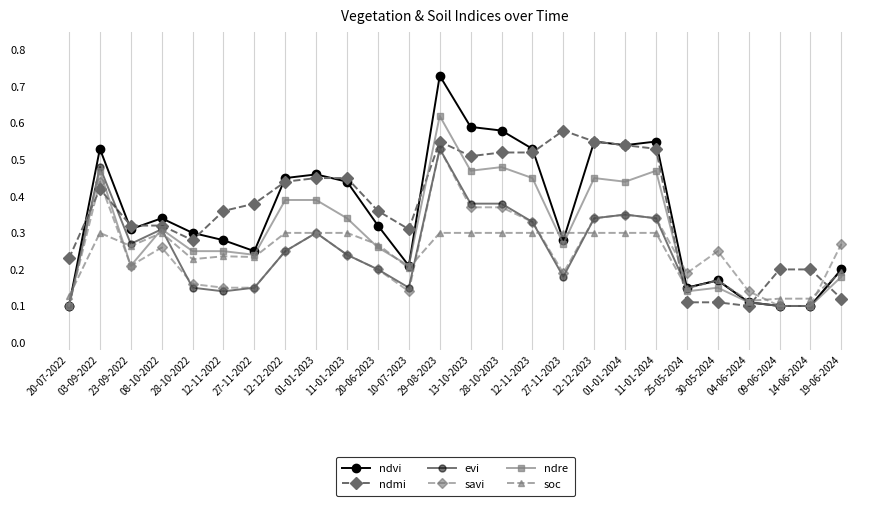

Reading left to right, transcribe all the data shown in this chart.

ndvi: 0.1	0.5	0.3	0.3	0.3	0.3	0.2	0.5	0.5	0.4	0.3	0.2	0.7	0.6	0.6	0.5	0.3	0.6	0.5	0.6	0.1	0.2	0.1	0.1	0.1	0.2
ndmi: 0.2	0.4	0.3	0.3	0.3	0.4	0.4	0.4	0.5	0.5	0.4	0.3	0.6	0.5	0.5	0.5	0.6	0.6	0.5	0.5	0.1	0.1	0.1	0.2	0.2	0.1
evi: 0.1	0.5	0.3	0.3	0.1	0.1	0.1	0.2	0.3	0.2	0.2	0.1	0.5	0.4	0.4	0.3	0.2	0.3	0.3	0.3	0.1	0.2	0.1	0.1	0.1	0.2
savi: 0.1	0.4	0.2	0.3	0.2	0.1	0.1	0.2	0.3	0.2	0.2	0.1	0.5	0.4	0.4	0.3	0.2	0.3	0.3	0.3	0.2	0.2	0.1	0.1	0.1	0.3
ndre: 0.1	0.5	0.2	0.3	0.2	0.2	0.2	0.4	0.4	0.3	0.3	0.2	0.6	0.5	0.5	0.5	0.3	0.5	0.4	0.5	0.1	0.1	0.1	0.1	0.1	0.2
soc: 0.1	0.3	0.3	0.3	0.2	0.2	0.2	0.3	0.3	0.3	0.3	0.2	0.3	0.3	0.3	0.3	0.3	0.3	0.3	0.3	0.1	0.2	0.1	0.1	0.1	0.2